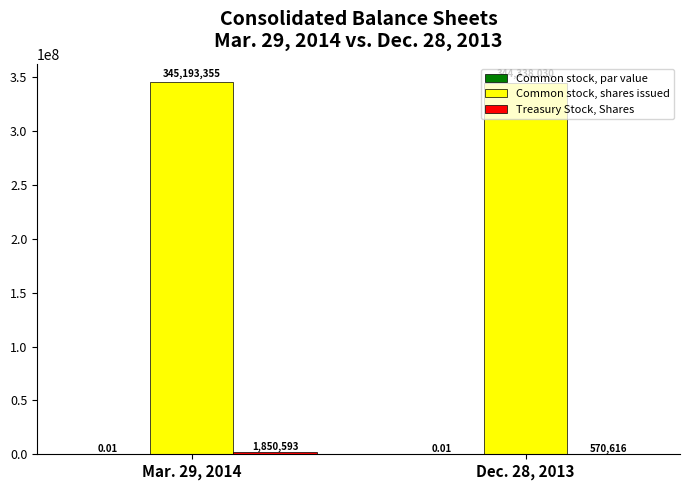

What is the sum of the Common stock, shares issued values at Mar. 29, 2014 and Dec. 28, 2013?

689531385.0